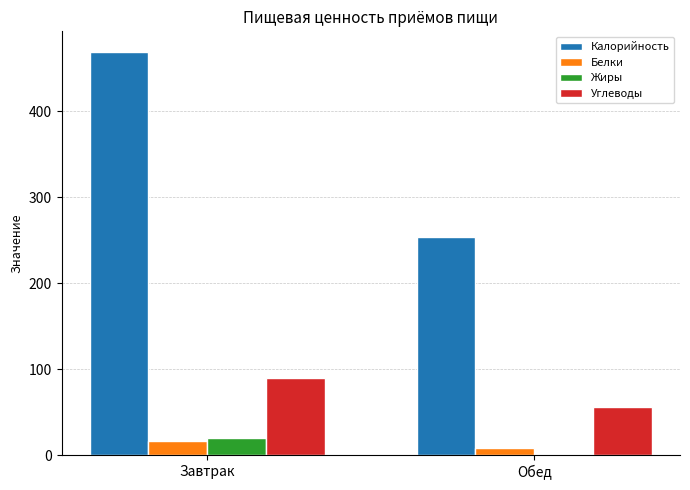

How many groups of bars are there?

2